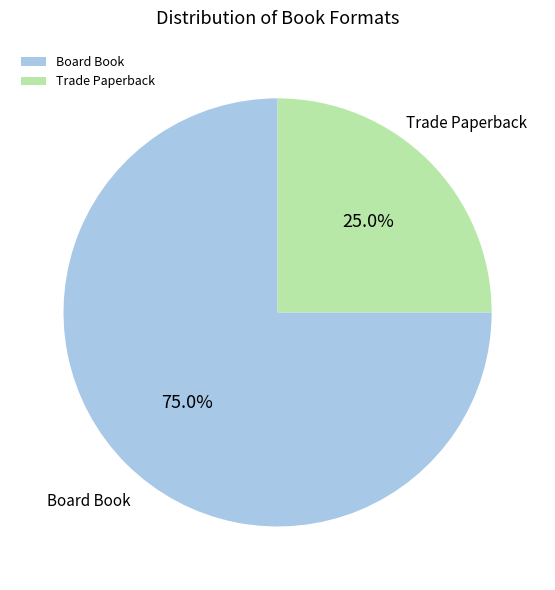

What percentage is NOT represented by Board Book?

25.0%